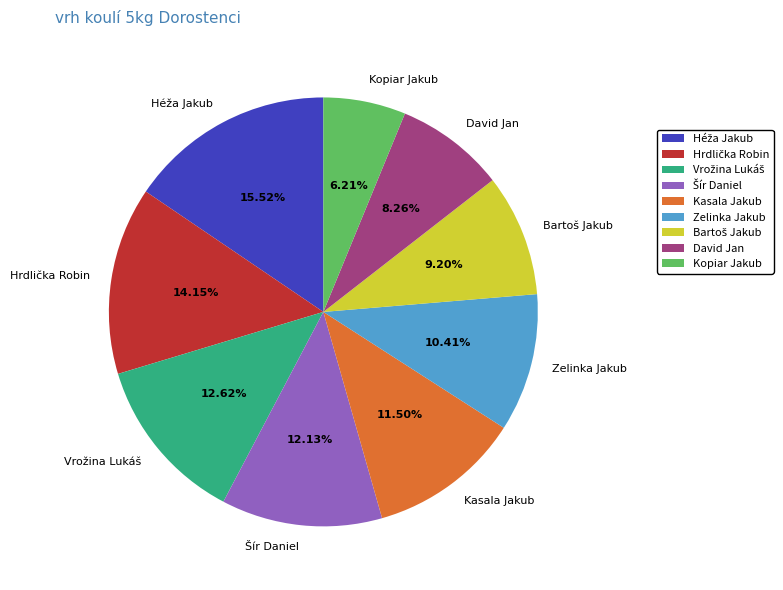

To the nearest percent, what percentage of the pie is Zelinka Jakub?

10%